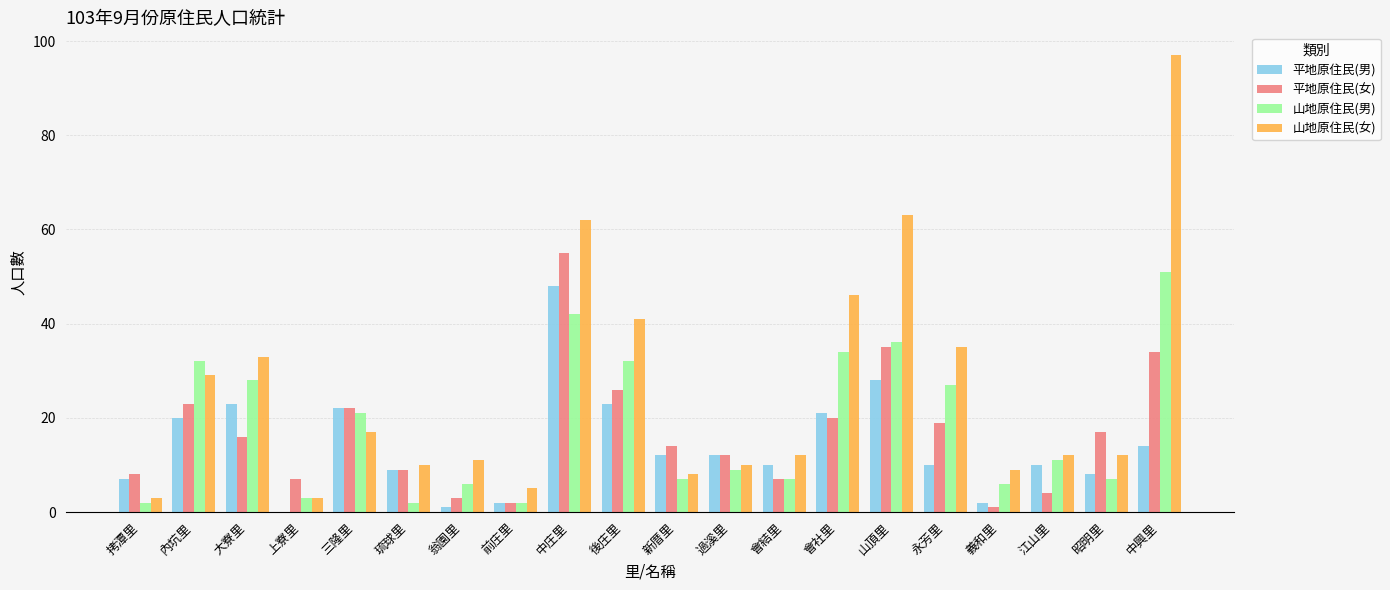

How many data points does each series have?

20